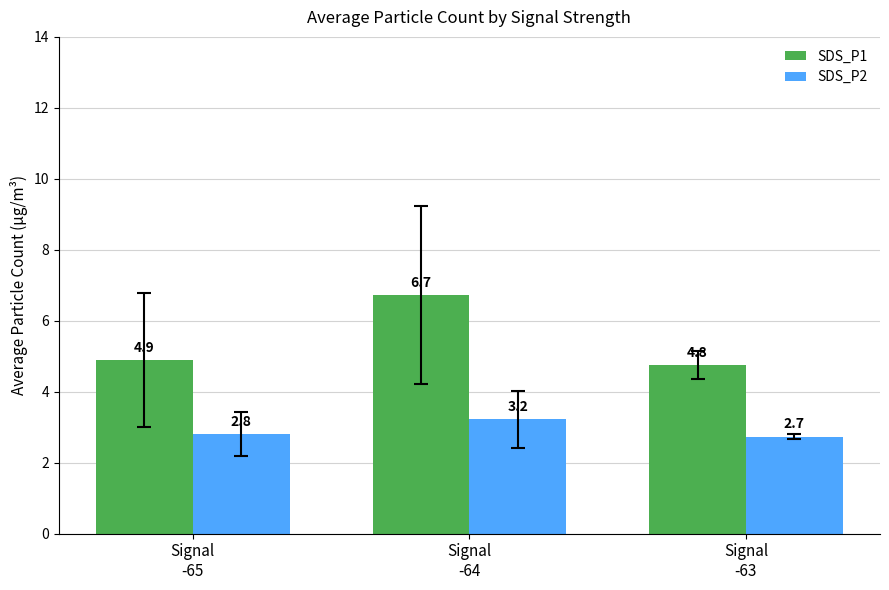

Which series has the widest spread of values?

SDS_P1